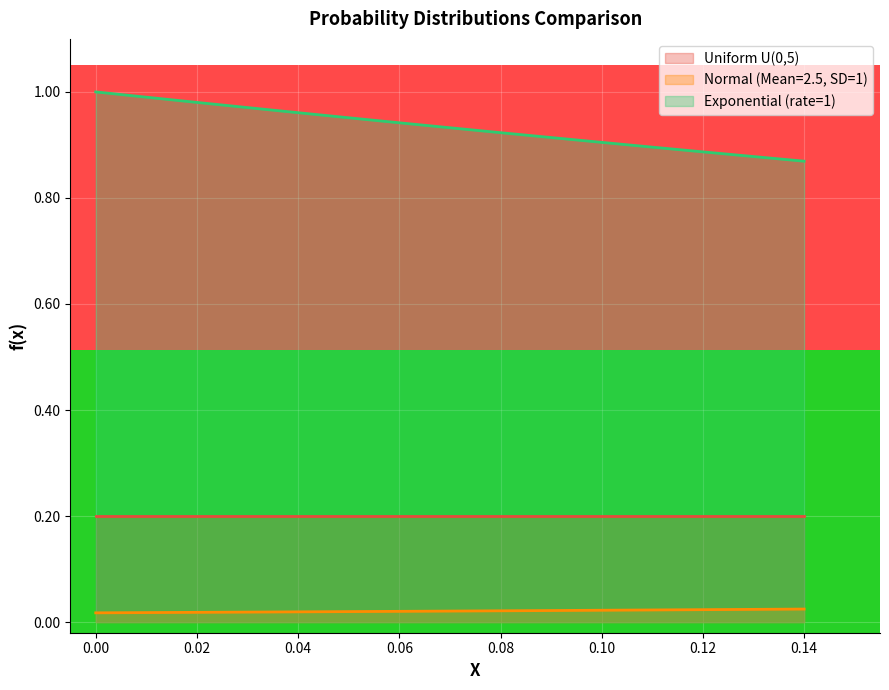

True or false: Exponential (rate=1) and Normal (Mean=2.5, SD=1) intersect in this chart.

False